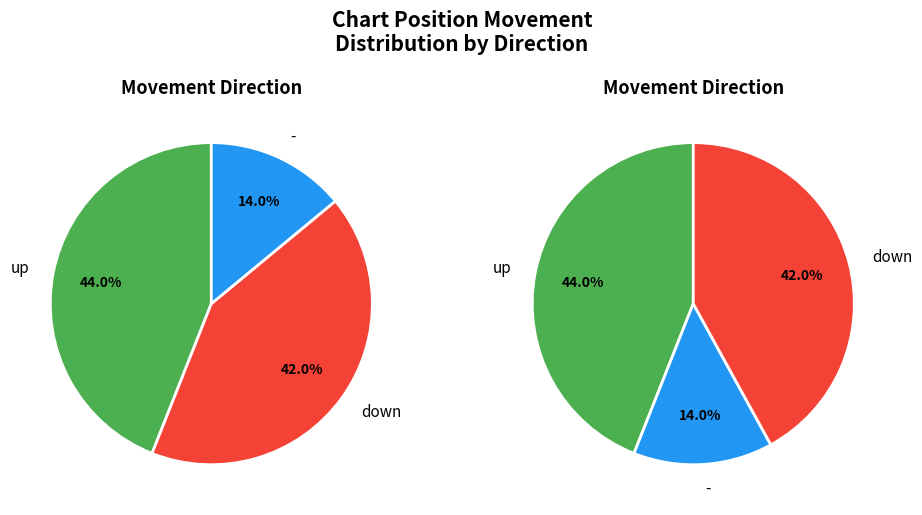

What portion of the pie excludes up?

56.0%